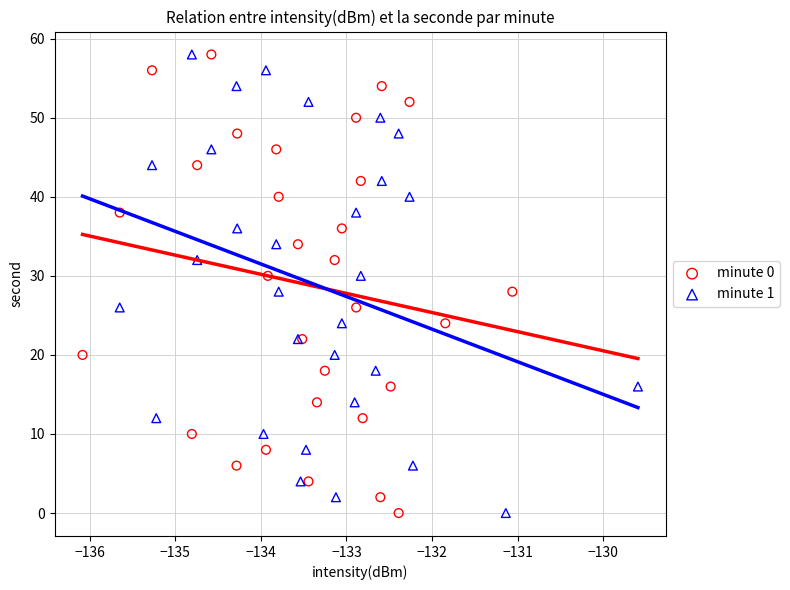

What are all the series names shown in the legend?

minute 0, minute 1